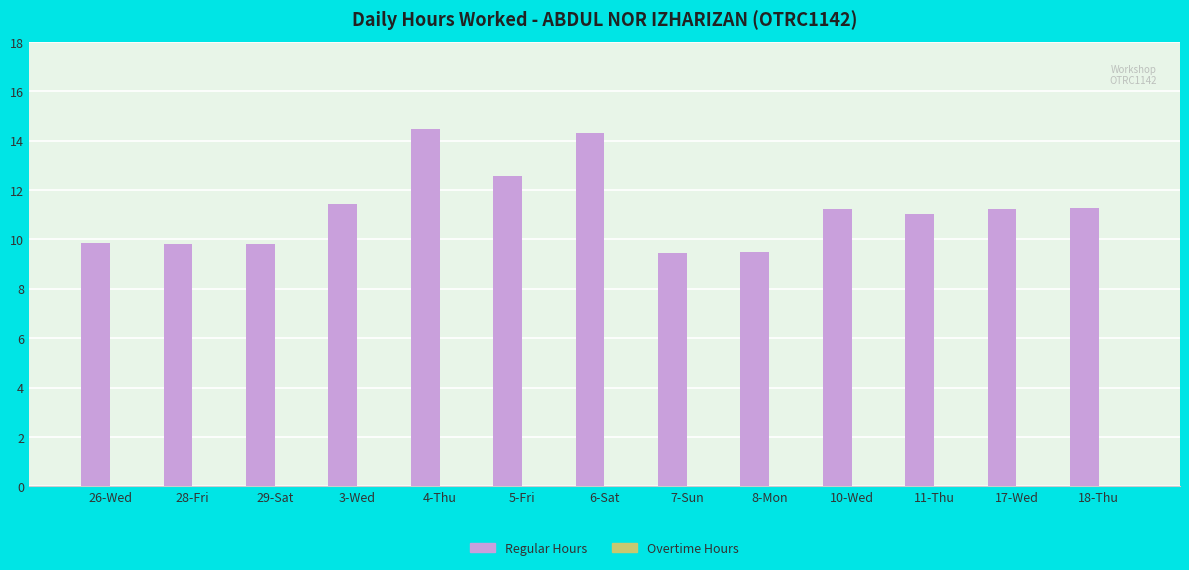

What is the average value?

11.2